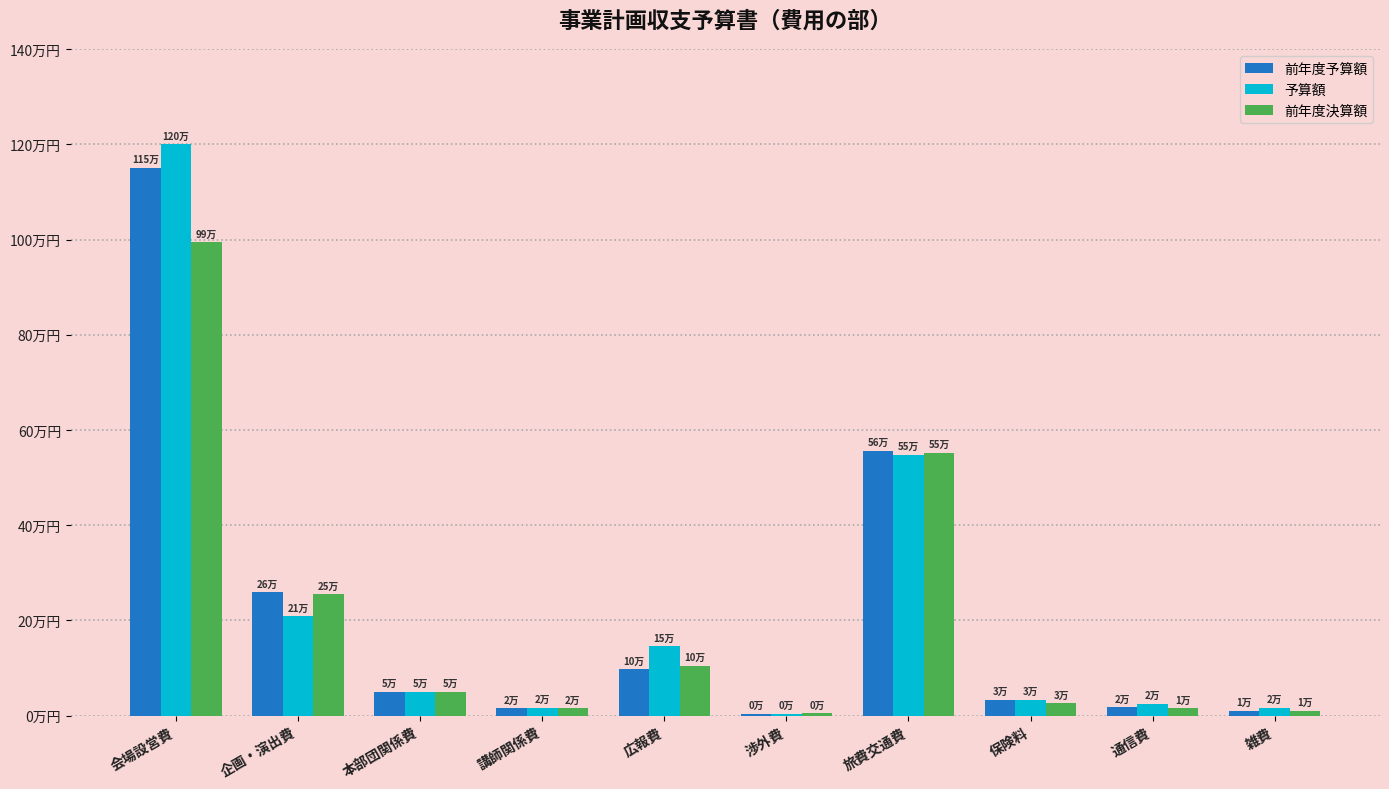

Are the bars grouped side by side (vs. stacked)?

Yes